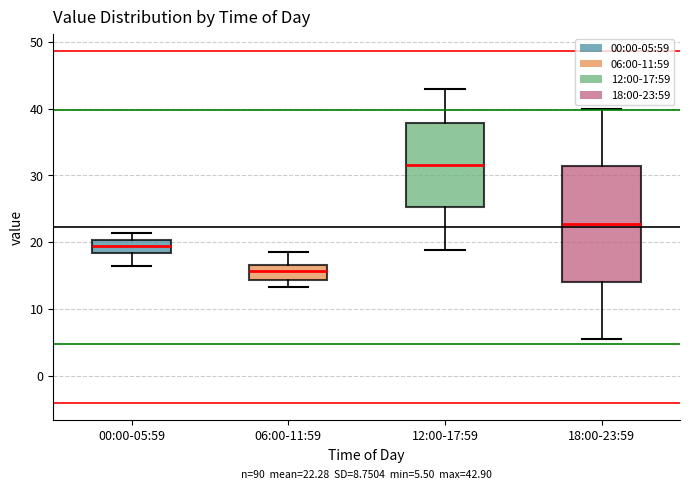

Comparing the boxes themselves (not the whiskers), which one is the tallest?

18:00-23:59